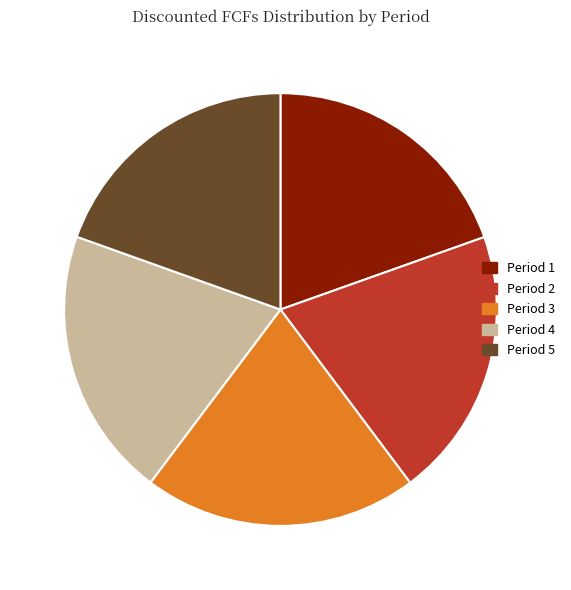

Between Period 2 and Period 5, which is larger?

Period 2